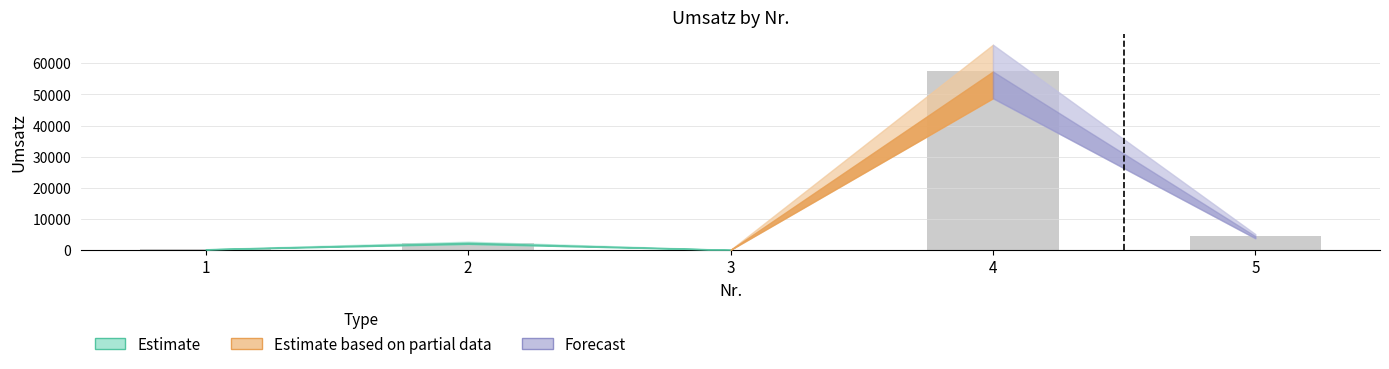

What is the change in value from 4 to 5?

-52888.9